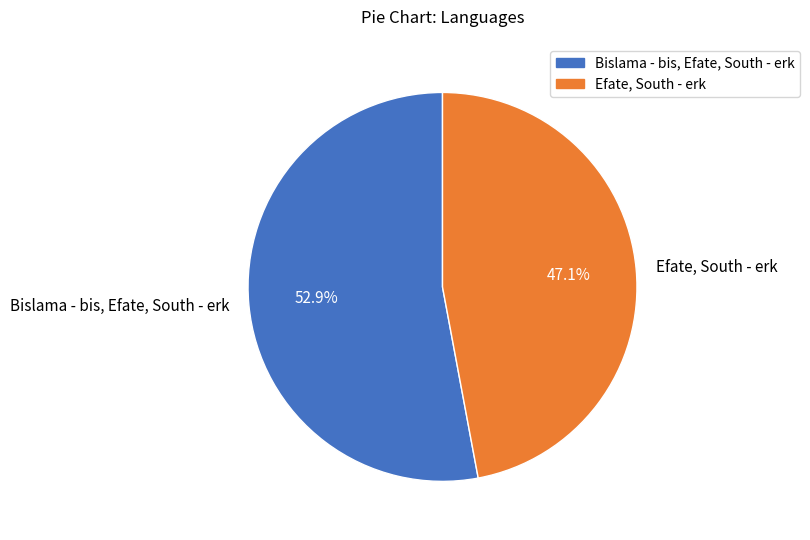

To the nearest percent, what is the difference between the Bislama - bis, Efate, South - erk and Efate, South - erk slice percentages?

6%